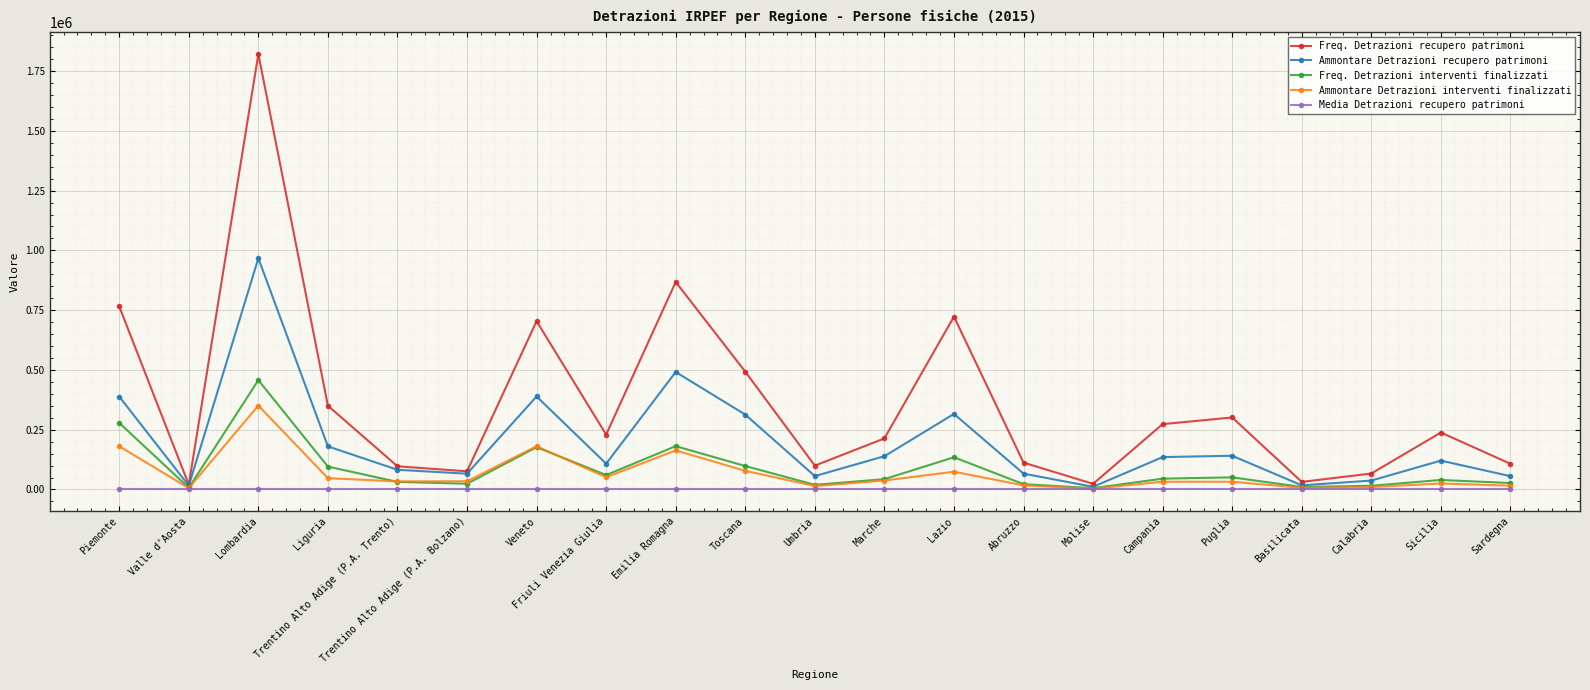

In Freq. Detrazioni interventi finalizzati, how many points are lower than both neighbors (excluding endpoints)?

6